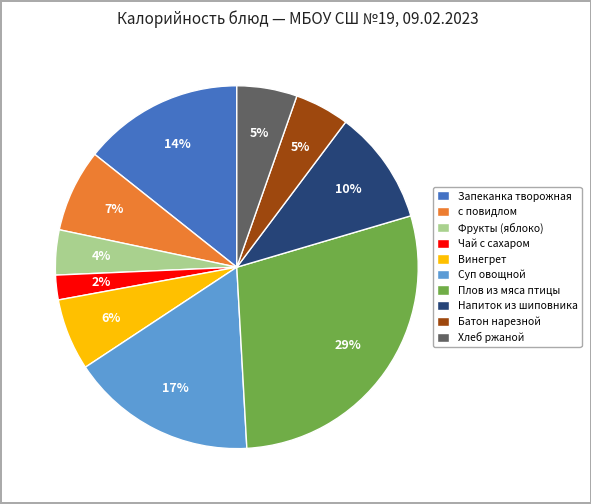

Is it true that Фрукты (яблоко) is 16% of the pie?

False